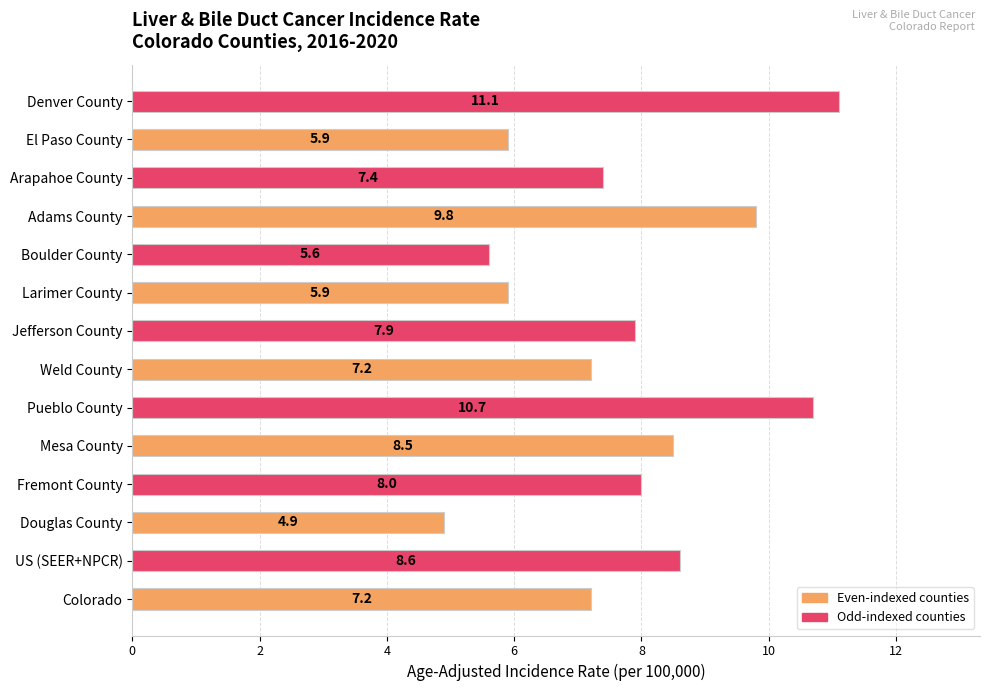

At which label is the value closest to 8?

Fremont County